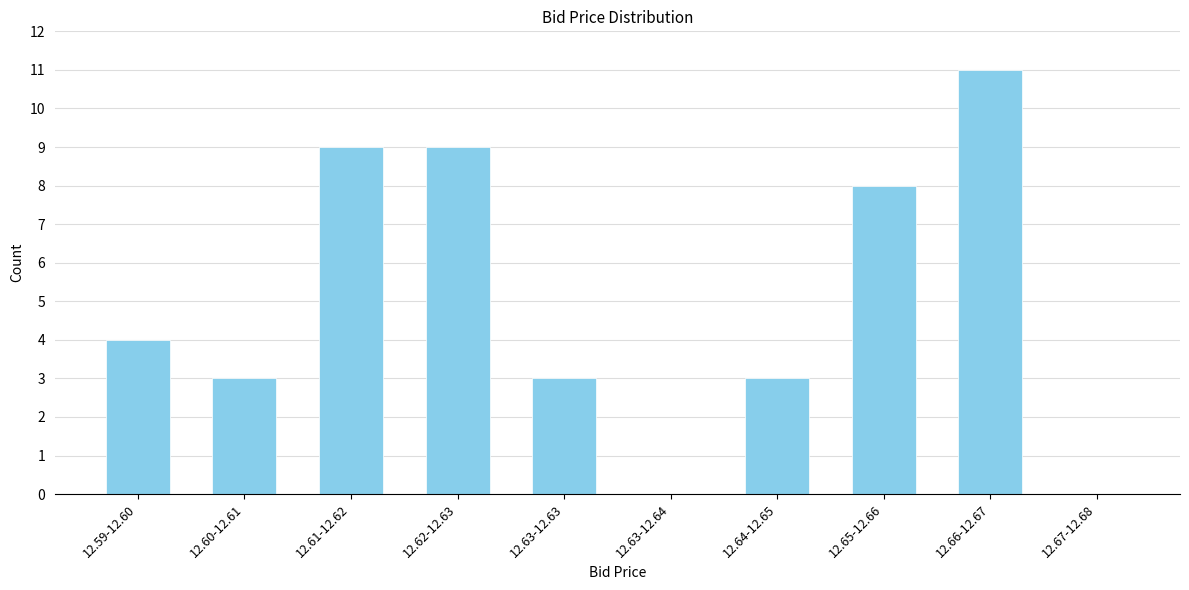

Reading left to right, what are all the values shown in this chart?

12.59-12.60=4	12.60-12.61=3	12.61-12.62=9	12.62-12.63=9	12.63-12.63=3	12.63-12.64=0	12.64-12.65=3	12.65-12.66=8	12.66-12.67=11	12.67-12.68=0